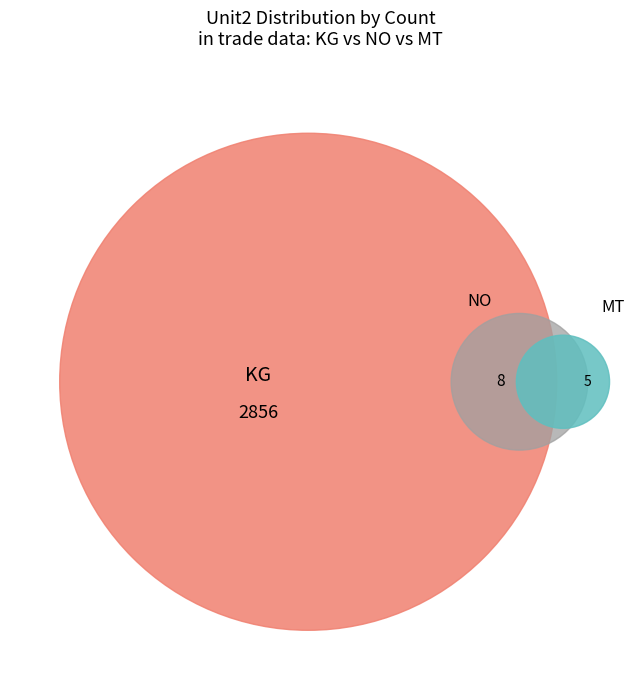

Is it true that Other is 1% of the pie?

False